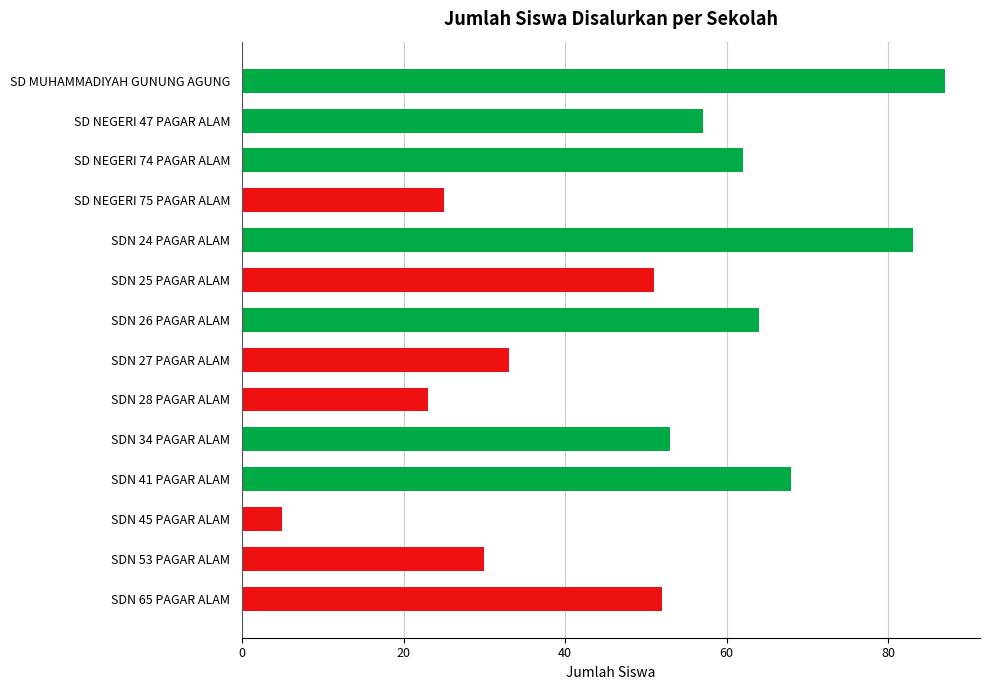

The chart shows a value of 21 at SDN 25 PAGAR ALAM. True or false?

False